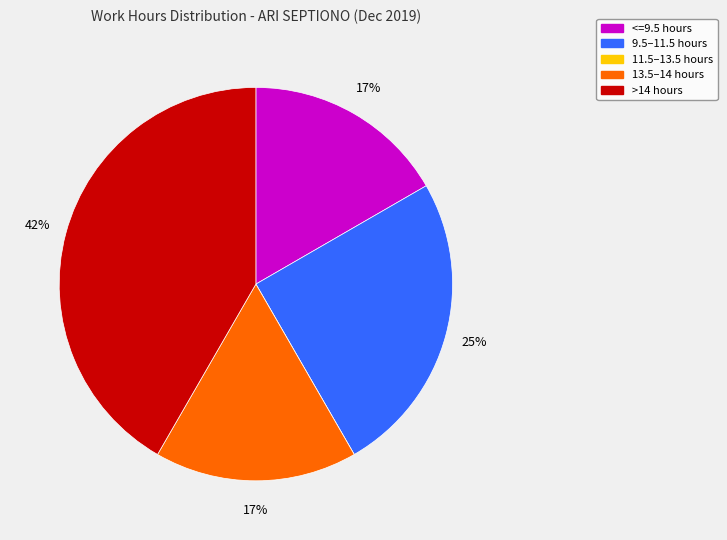

Do 13.5–14 hours and 9.5–11.5 hours together represent more than half of the pie?

No